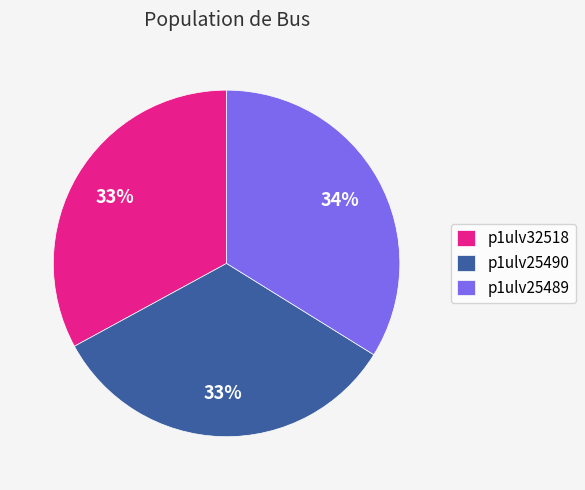

How many segments does this pie chart have?

3